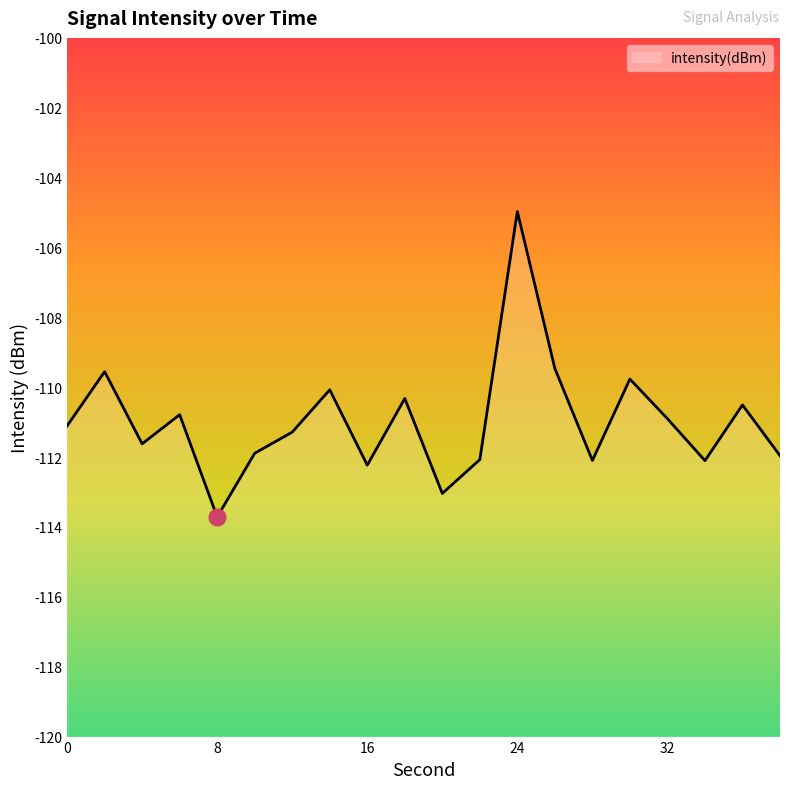

Rank the categories by value from highest to lowest.

24, 26, 2, 30, 14, 18, 36, 6, 32, 0, 12, 4, 10, 38, 22, 28, 34, 16, 20, 8